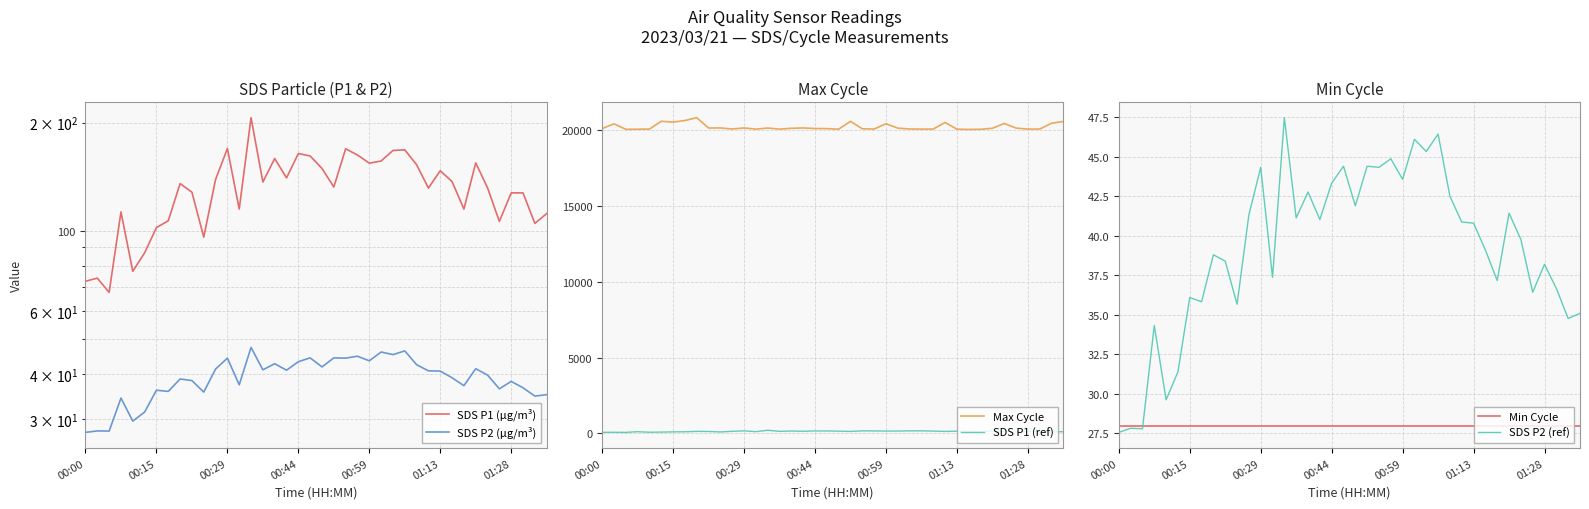

What is the greatest value displayed?

20803.0